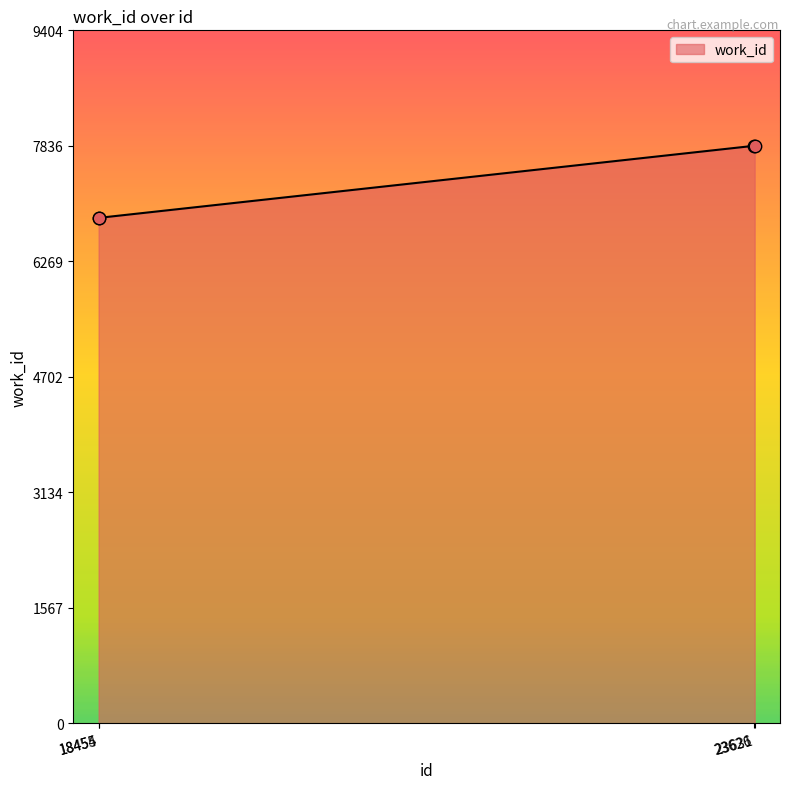

Approximately how many times larger is the value at 18454 compared to 23631?

0.9